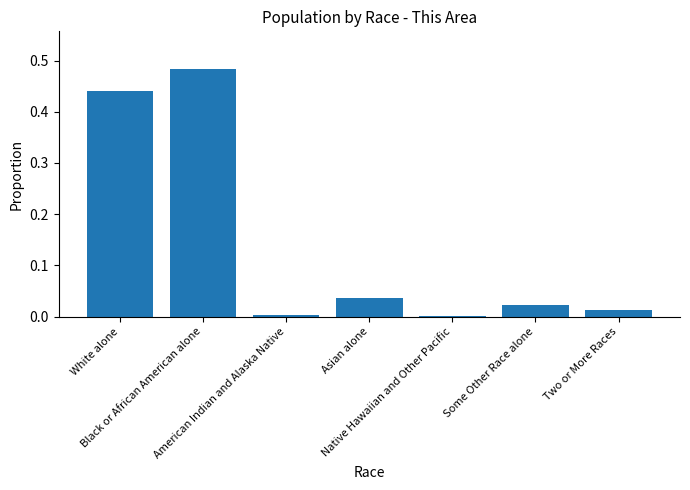

Between Native Hawaiian and Other Pacific and White alone, which is larger?

White alone